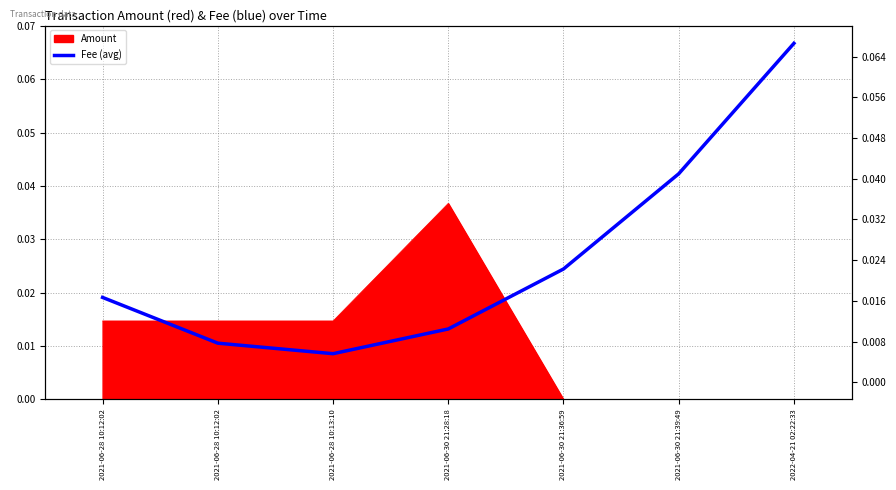

How many points are lower than both their immediate neighbors (excluding endpoints)?

1